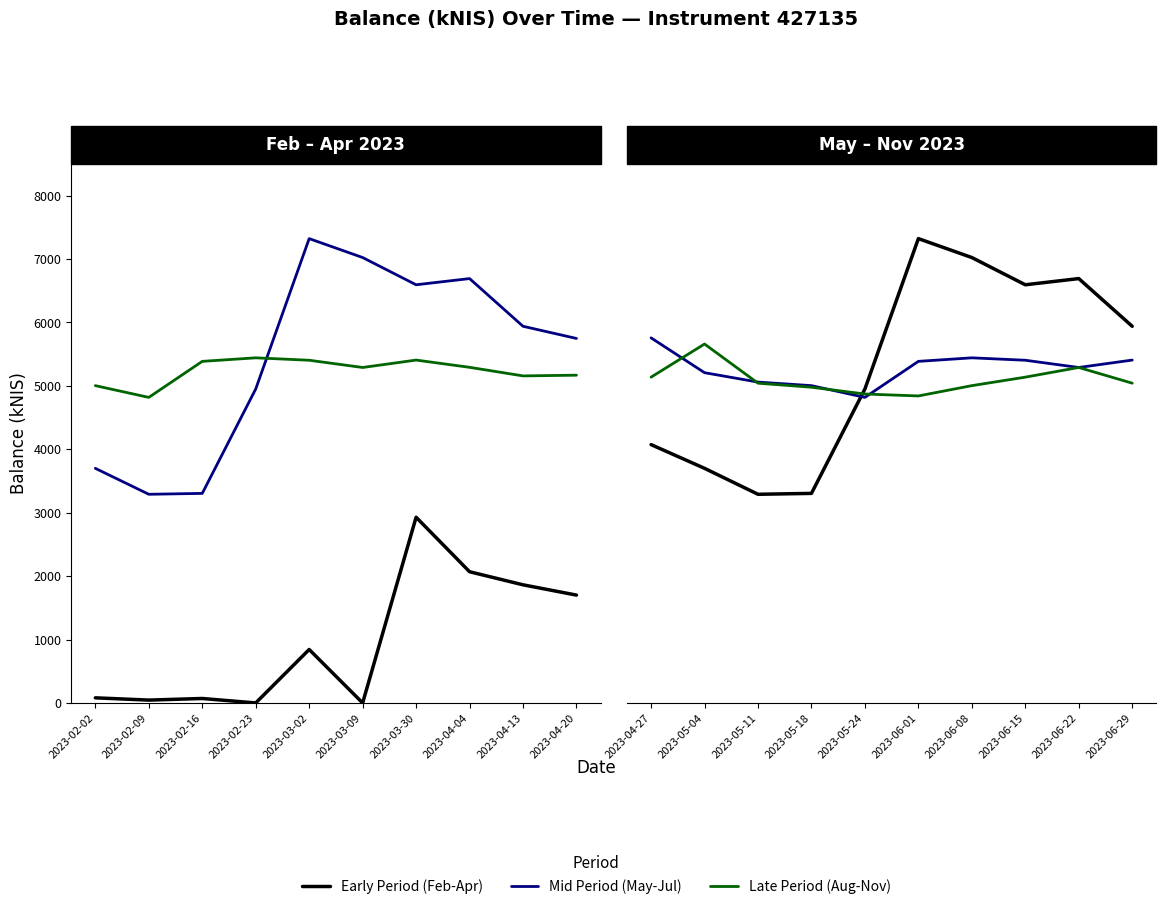

What is the value of the Mid Period (May-Jul) point at the 4th from the left?

5003.8